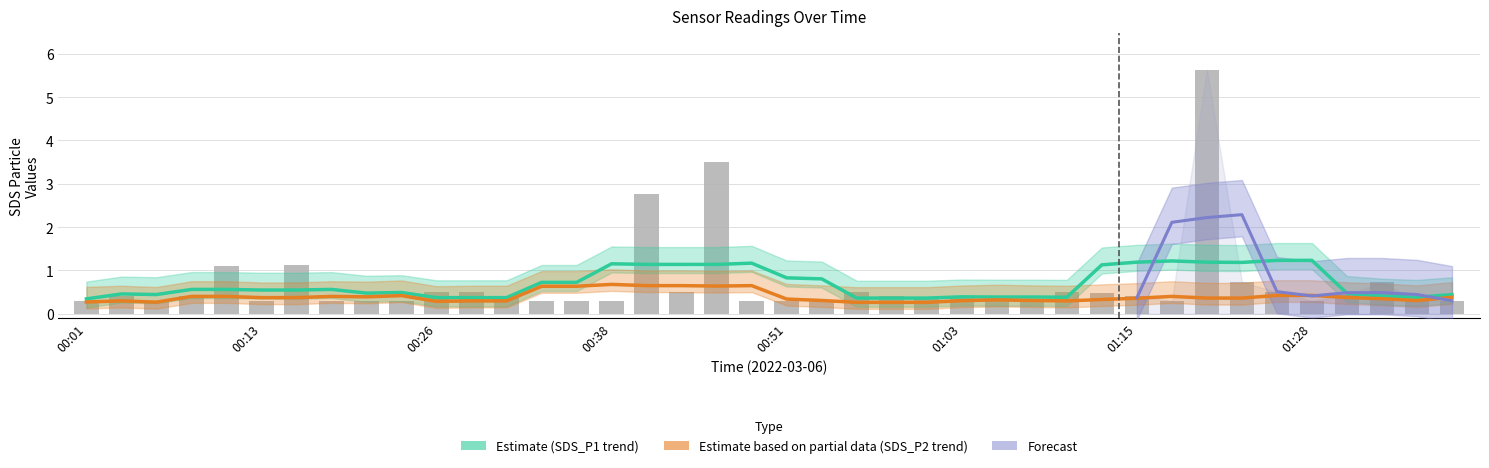

What is the sum of the values at 00:43 and 00:46?

4.0